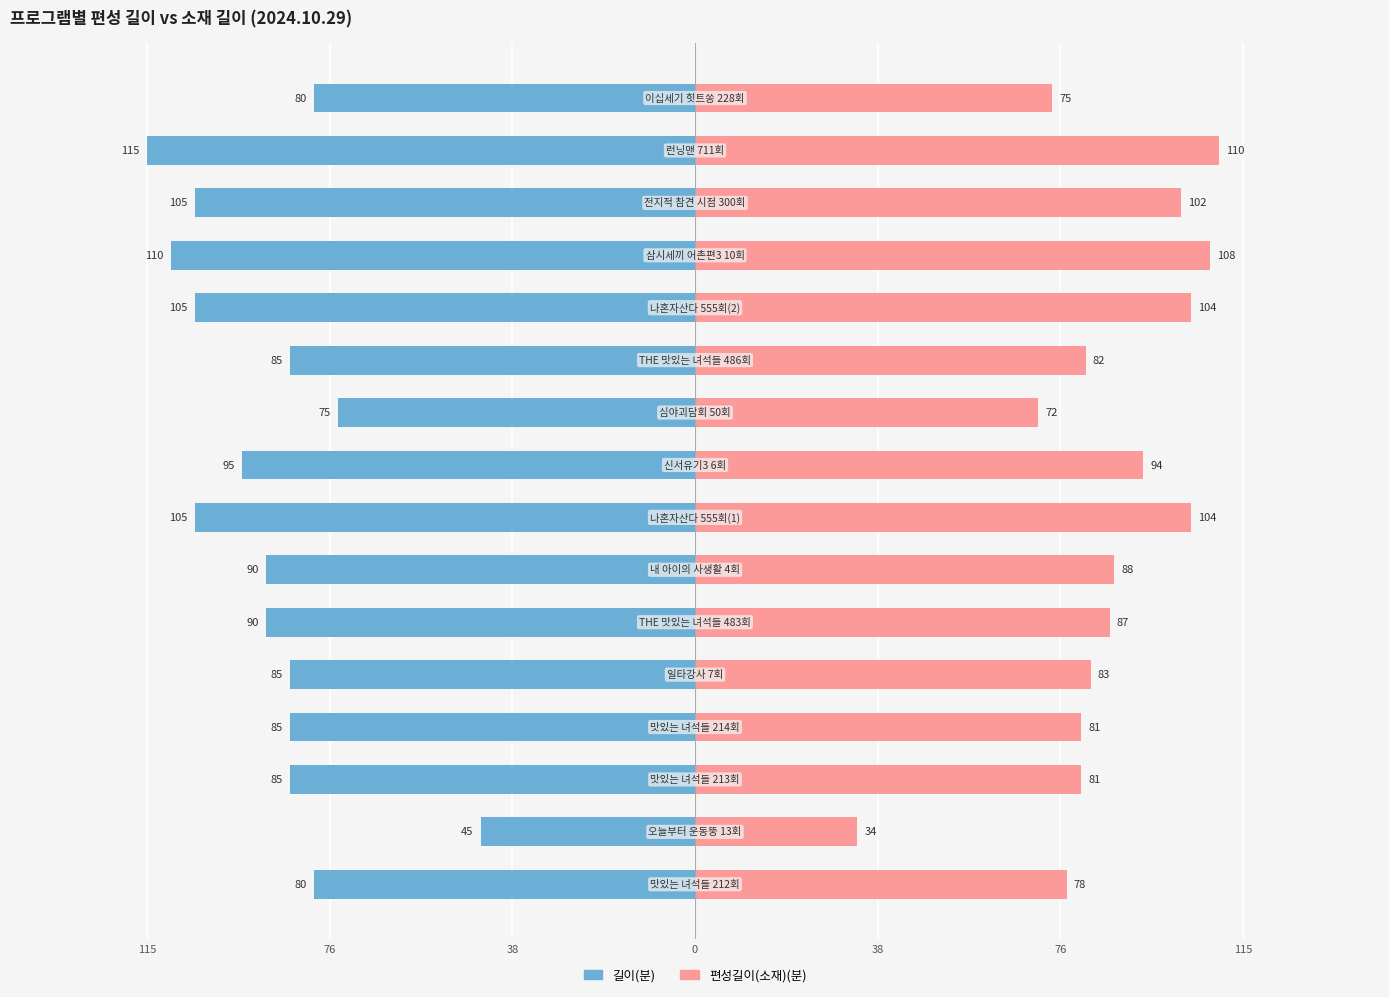

How many series are shown in this chart?

2